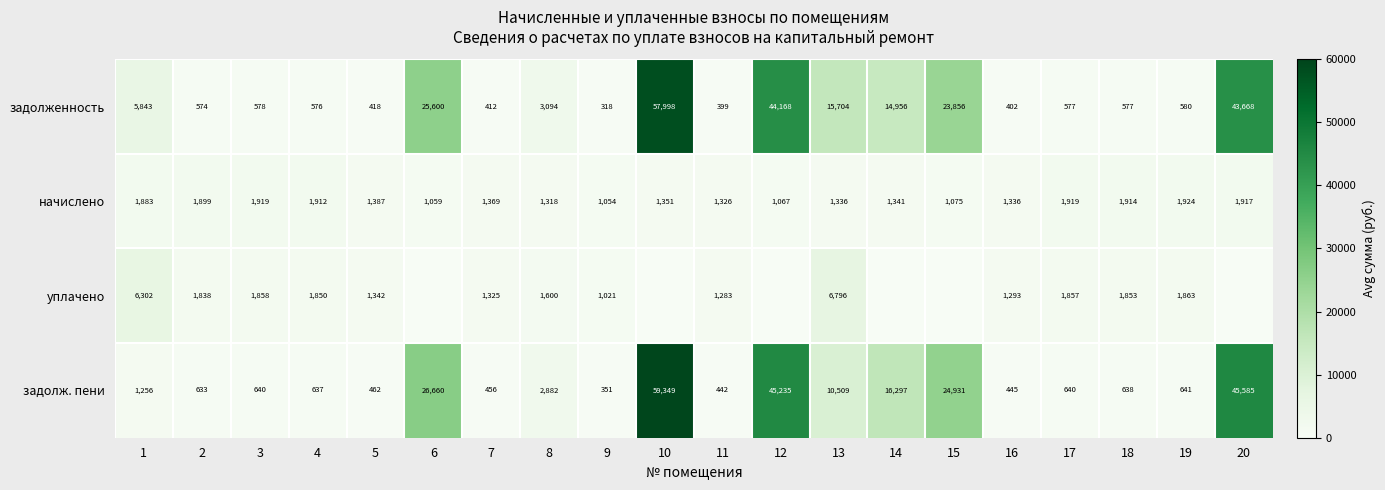

Between 9 and 19, which series saw the biggest shift?

начислено